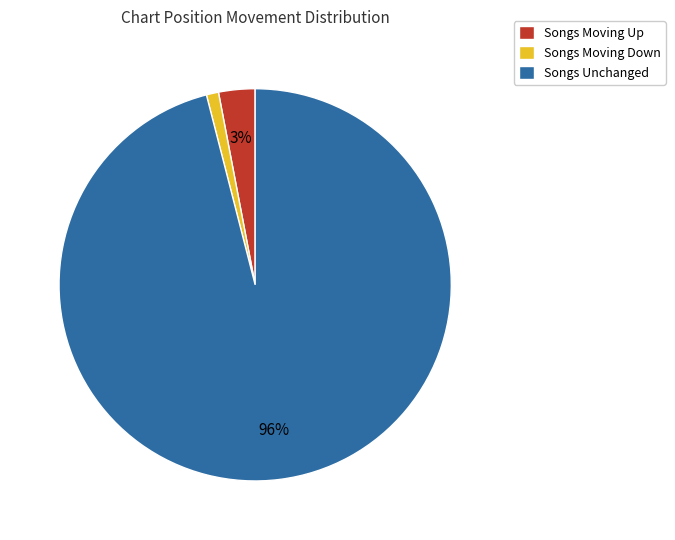

Which slice is the smallest?

Songs Moving Down